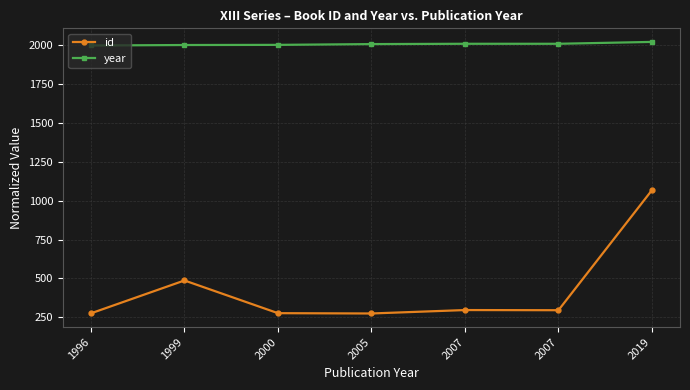

Which series has the widest spread of values?

id